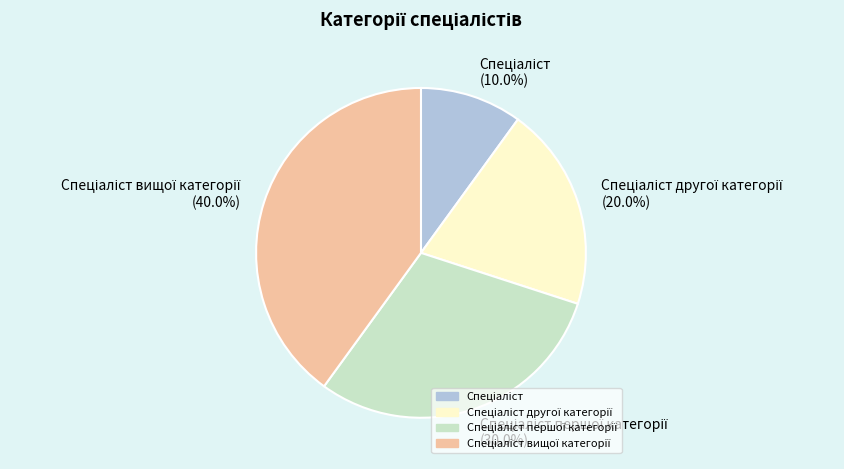

Is there a majority slice in this chart?

No